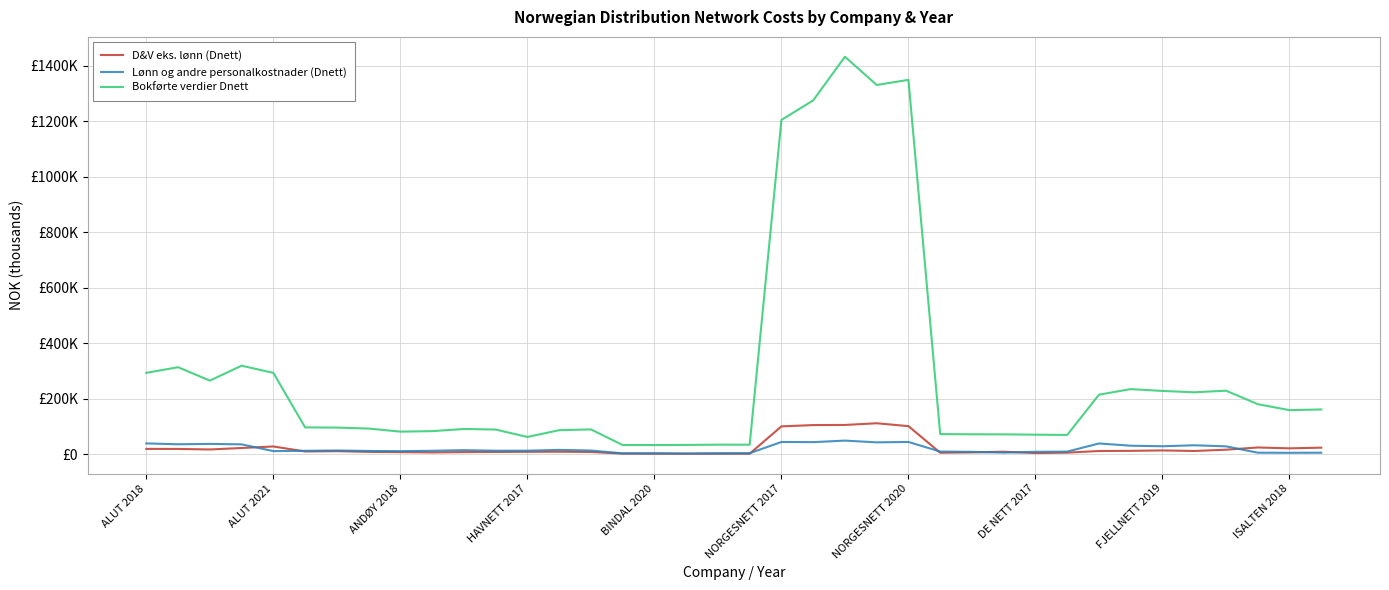

What is the difference between the maximum and minimum values in the Lønn og andre personalkostnader (Dnett) series?

46567